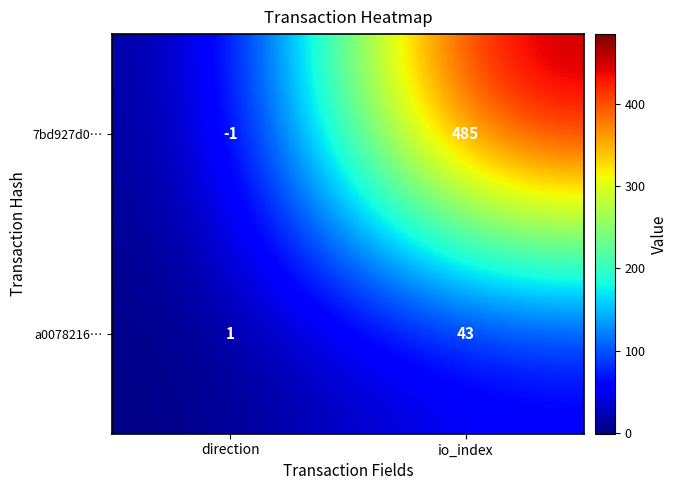

Is it true that 7bd927d0… equals 485 at io_index?

True